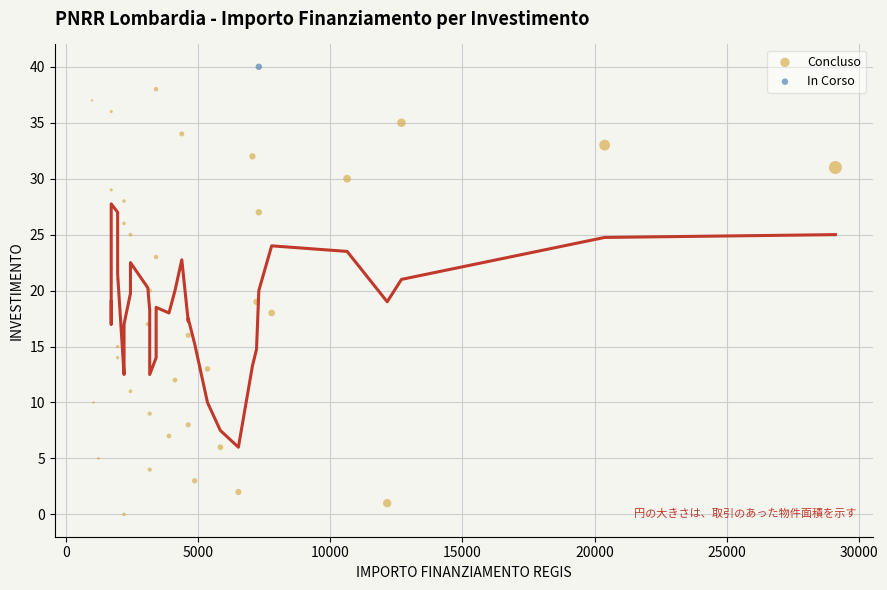

What are all the series names shown in the legend?

Concluso, In Corso